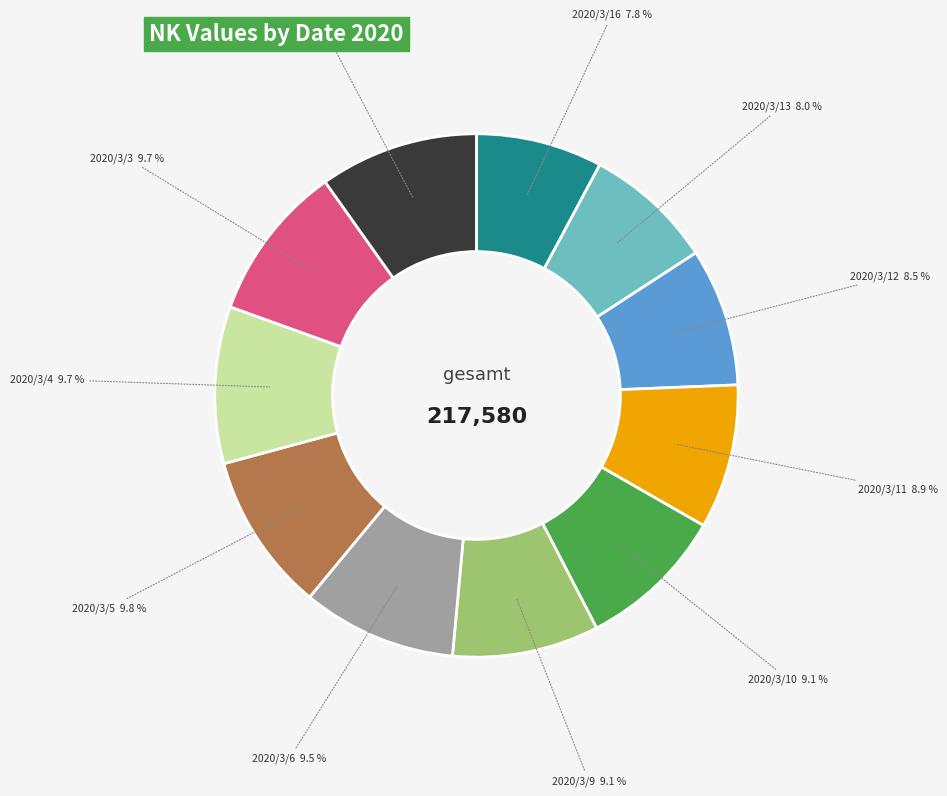

Is the sum of 2020/3/9 and 2020/3/13 greater than half?

No